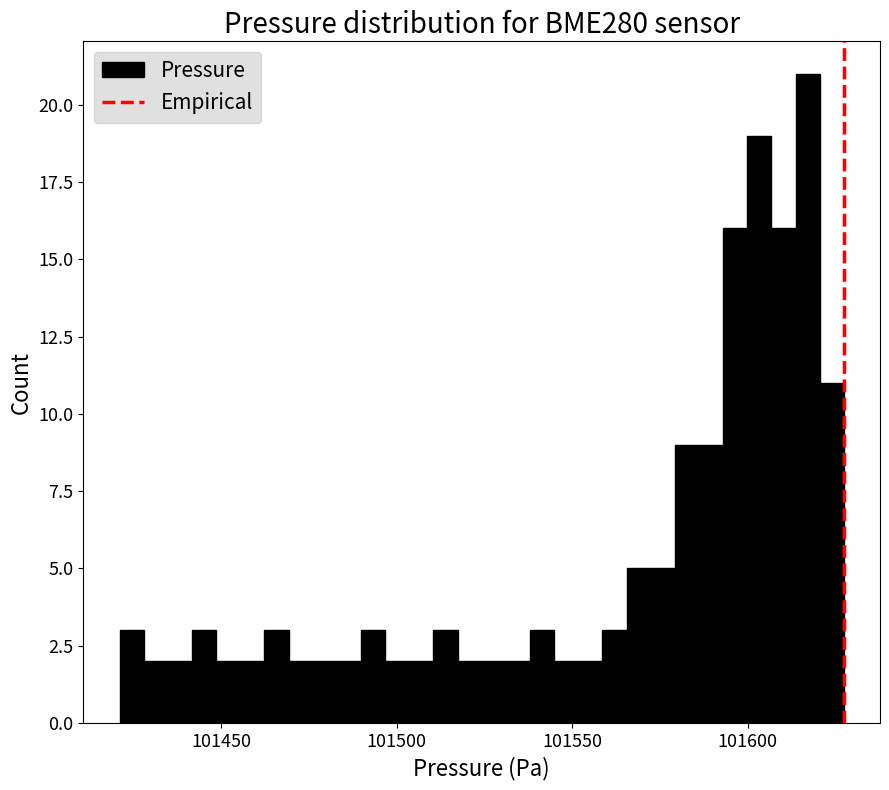

Around what value on the x-axis is the tallest bar? Give the approximate position of its centre, as read against the axis.

101615